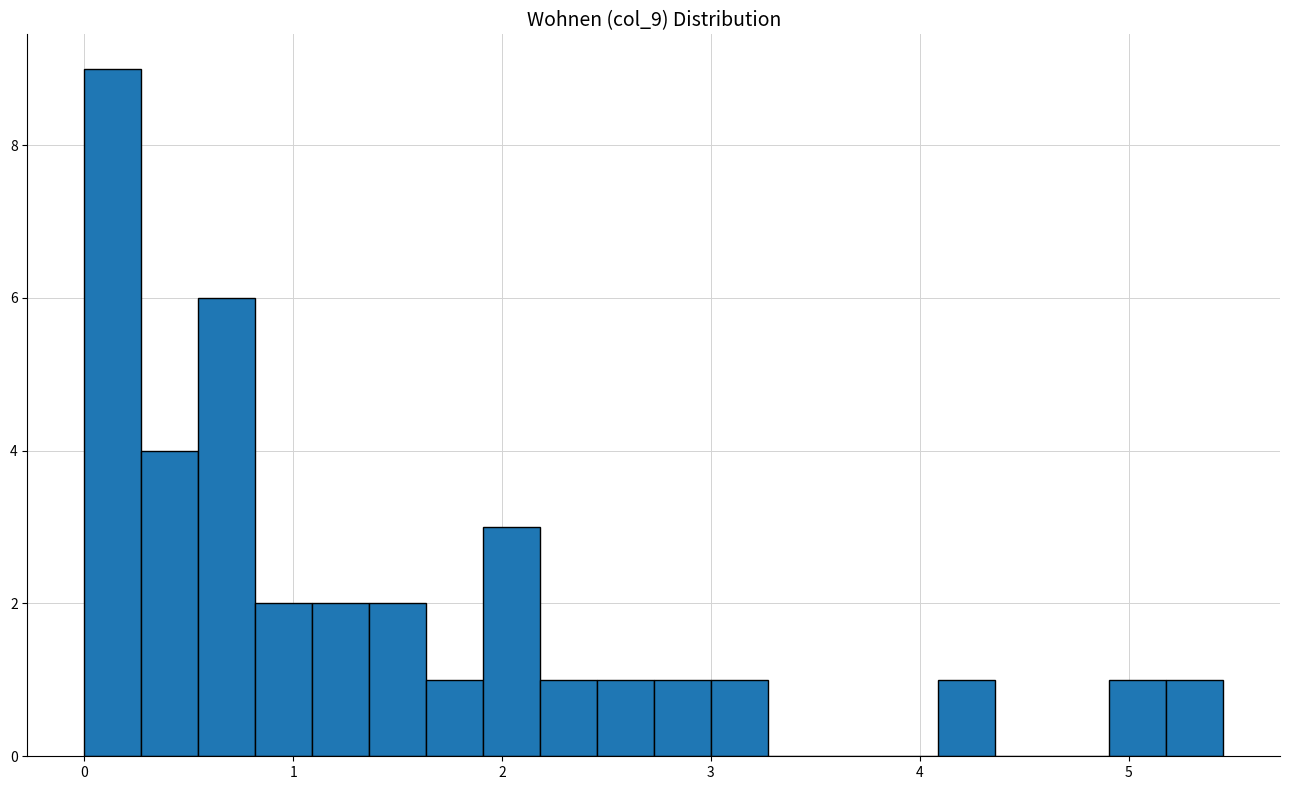

Read against the x-axis, roughly where is the centre of the tallest bar?

0.1